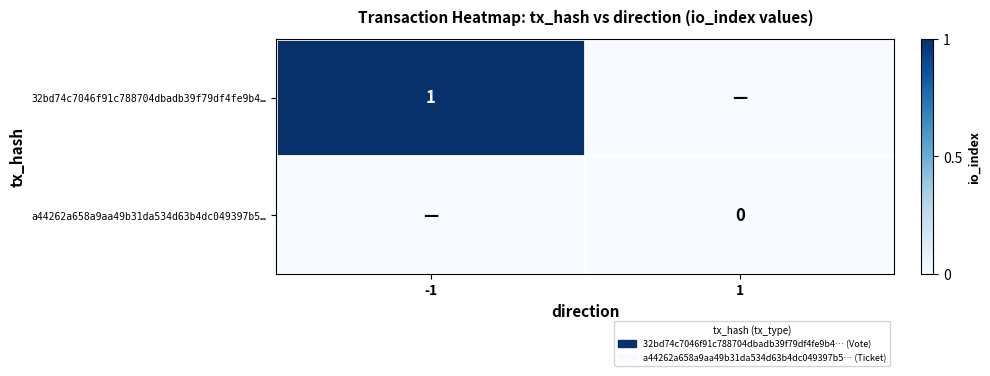

Is the value of 32bd74c7046f91c788704dbadb39f79df4fe9b4… at -1 greater than the value of a44262a658a9aa49b31da534d63b4dc049397b5… at 1?

Yes